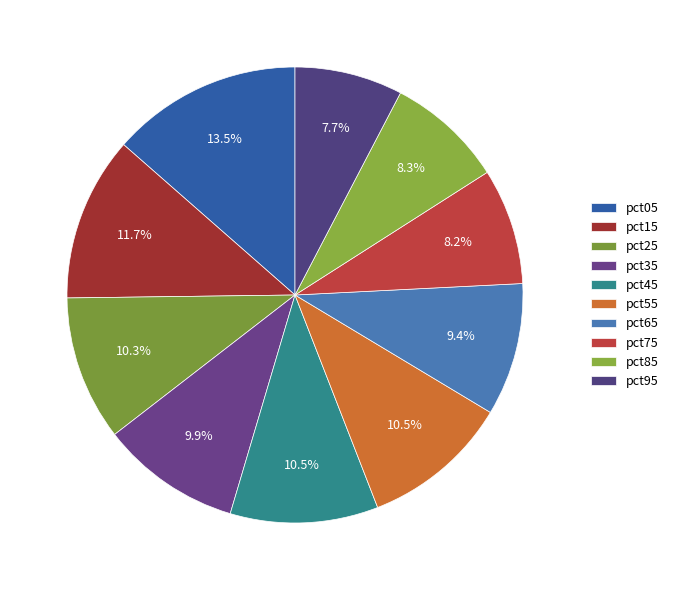

Is there any slice that represents more than half of the pie?

No